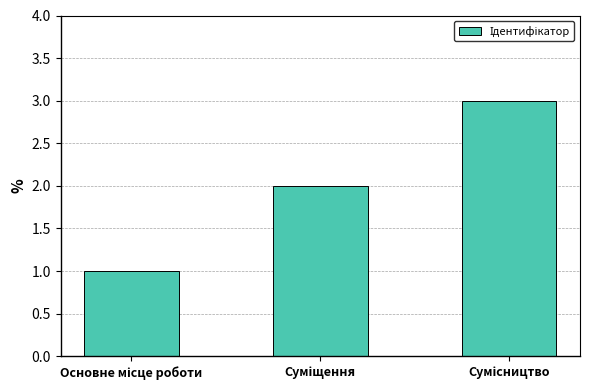

What is the sum of all values?

6